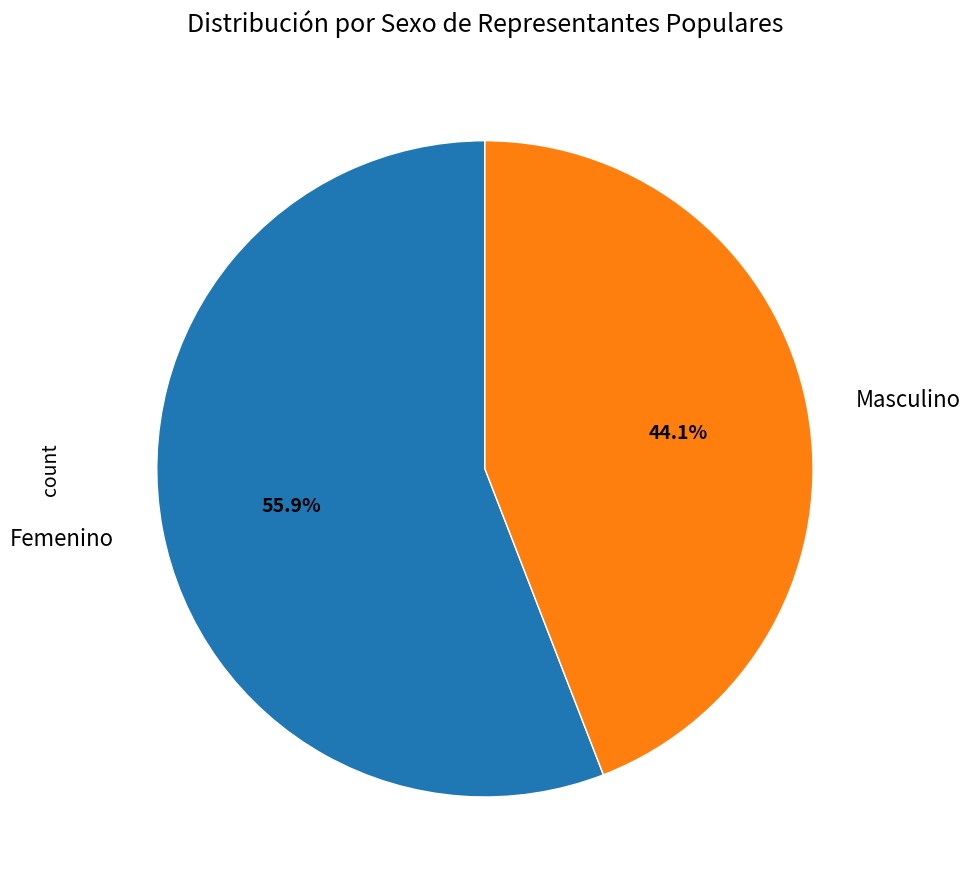

Approximately how many times larger is the value at Masculino compared to Femenino?

0.8